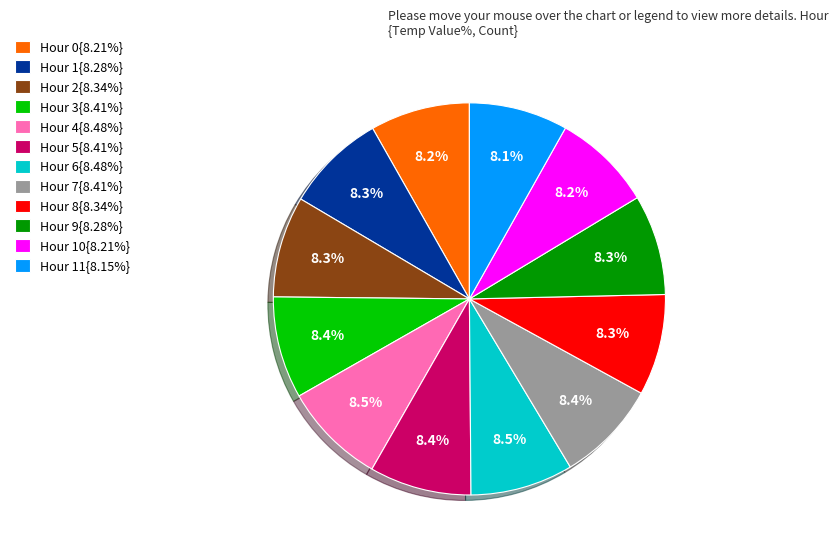

Combined, what portion of the pie is Hour 10{8.21%} and Hour 9{8.28%}?

16.5%